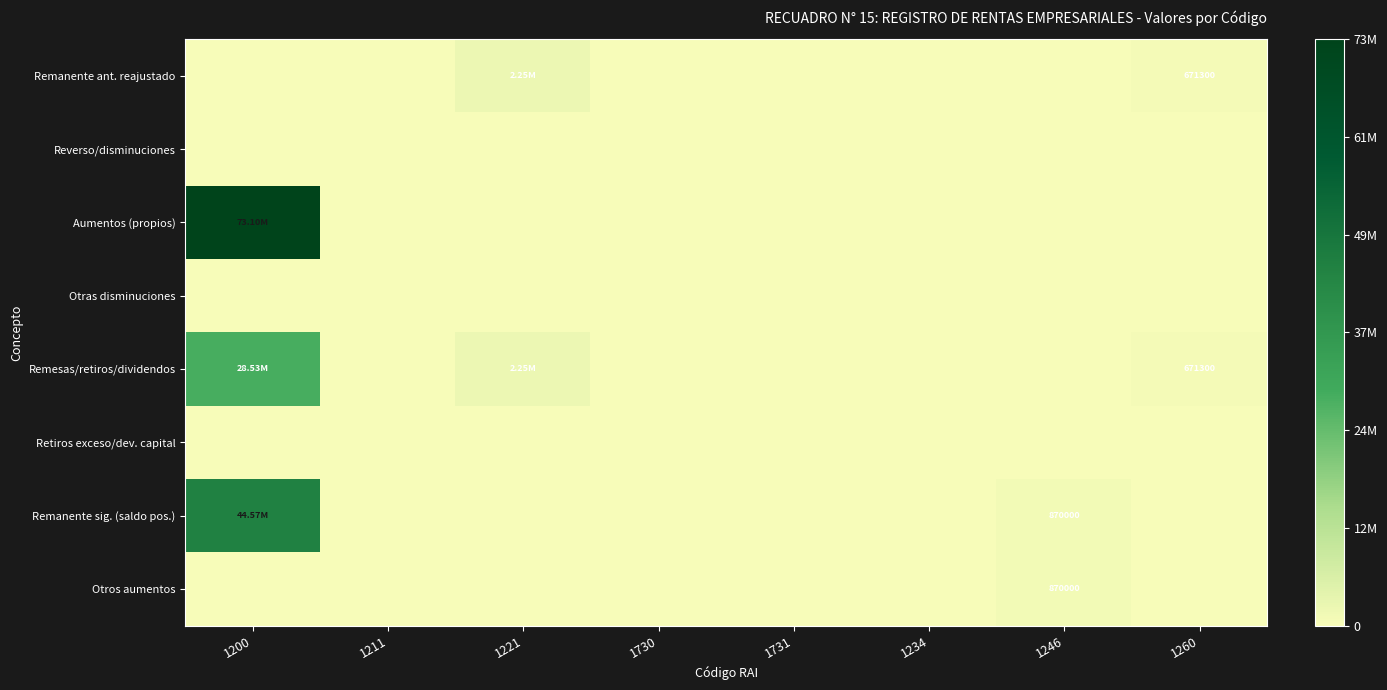

At which category does the chart reach its minimum across all series?

1200